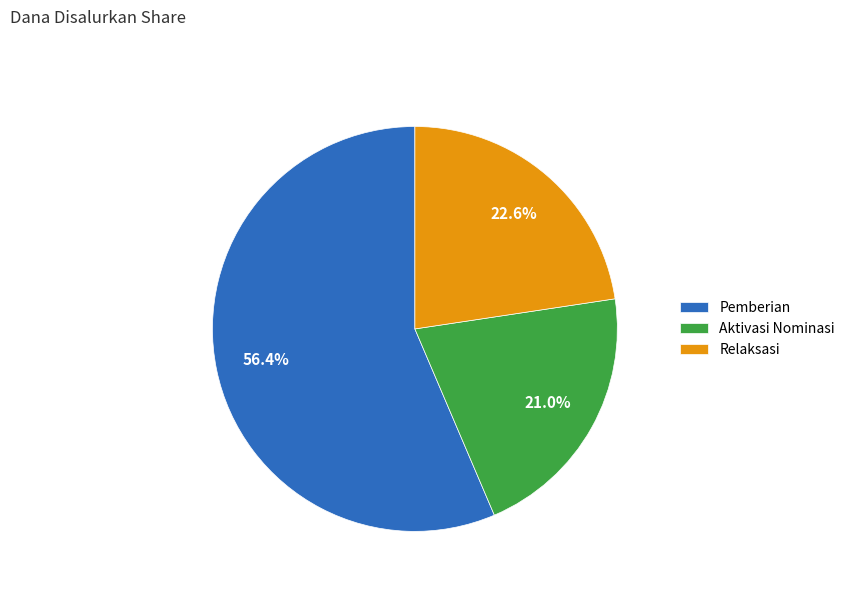

Which slice is the smallest?

Aktivasi Nominasi